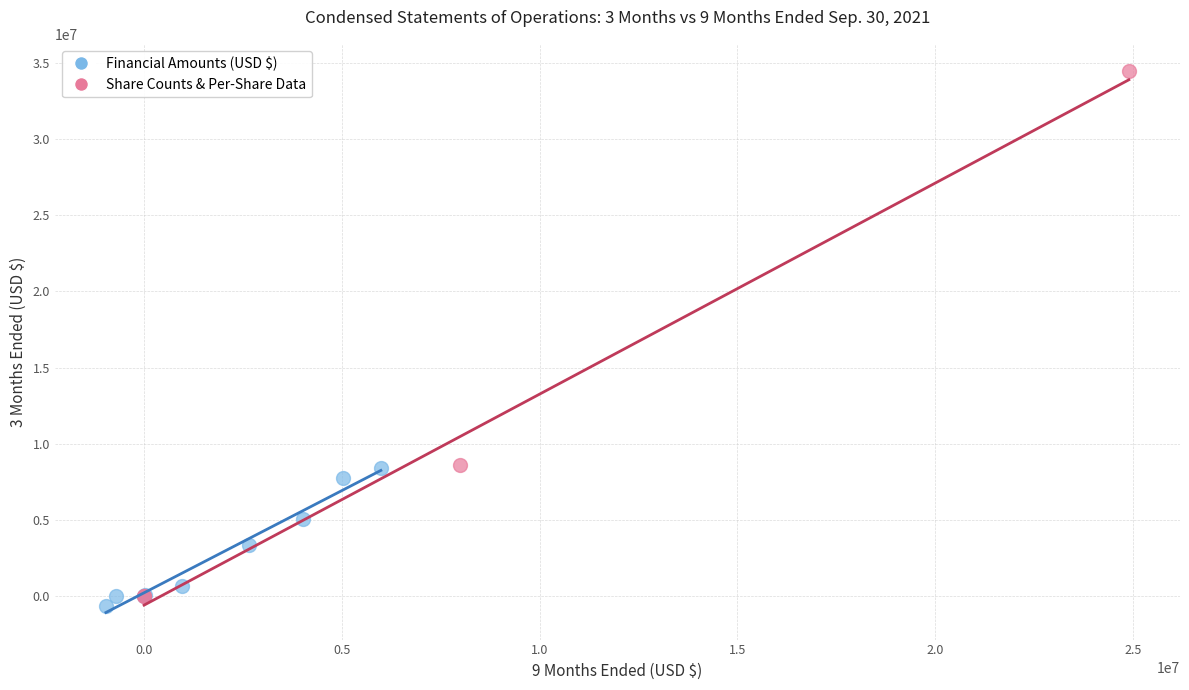

Which series reaches the maximum Y coordinate?

Share Counts & Per-Share Data